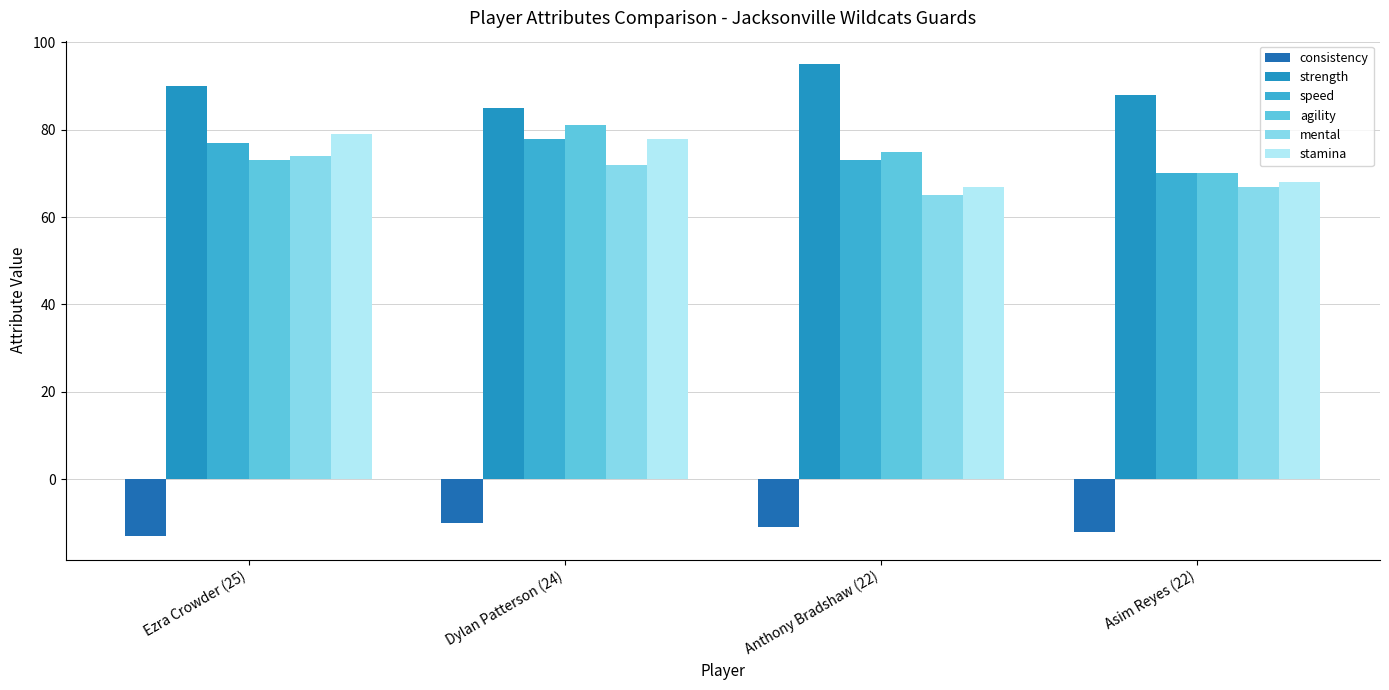

How many data points does each series have?

4